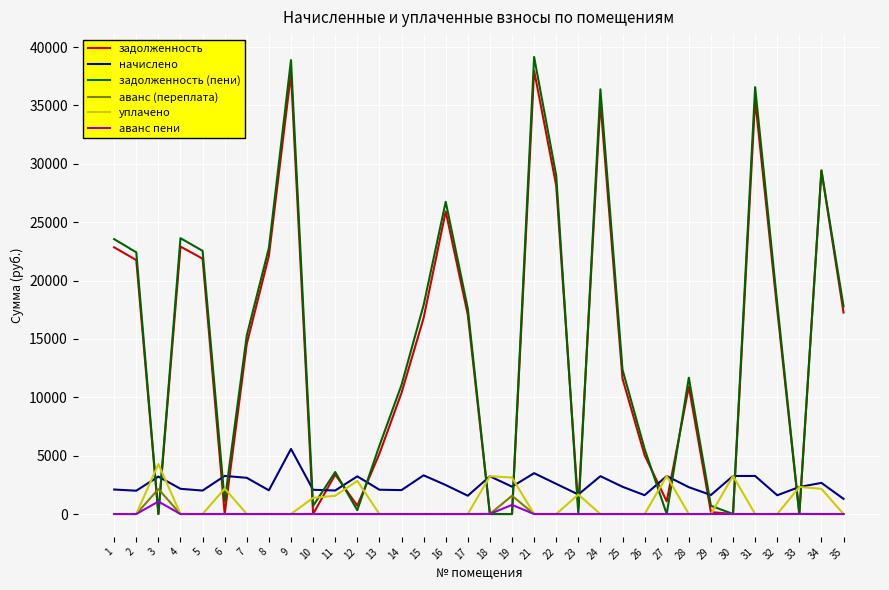

True or false: аванс пени and начислено intersect in this chart.

False